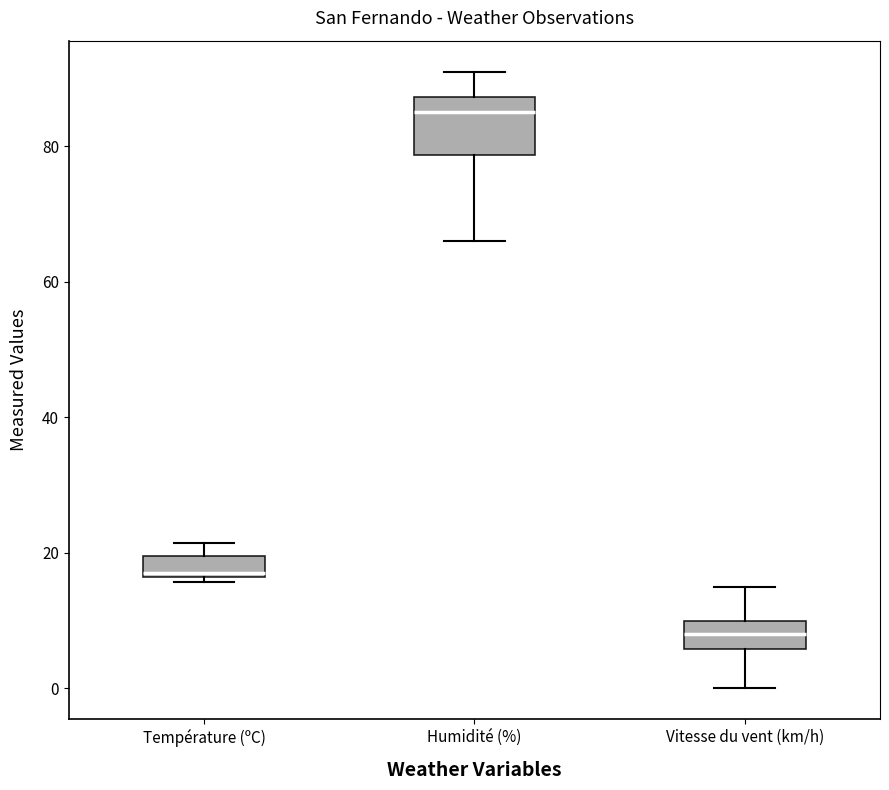

Comparing the boxes themselves (not the whiskers), which one is the tallest?

Humidité (%)